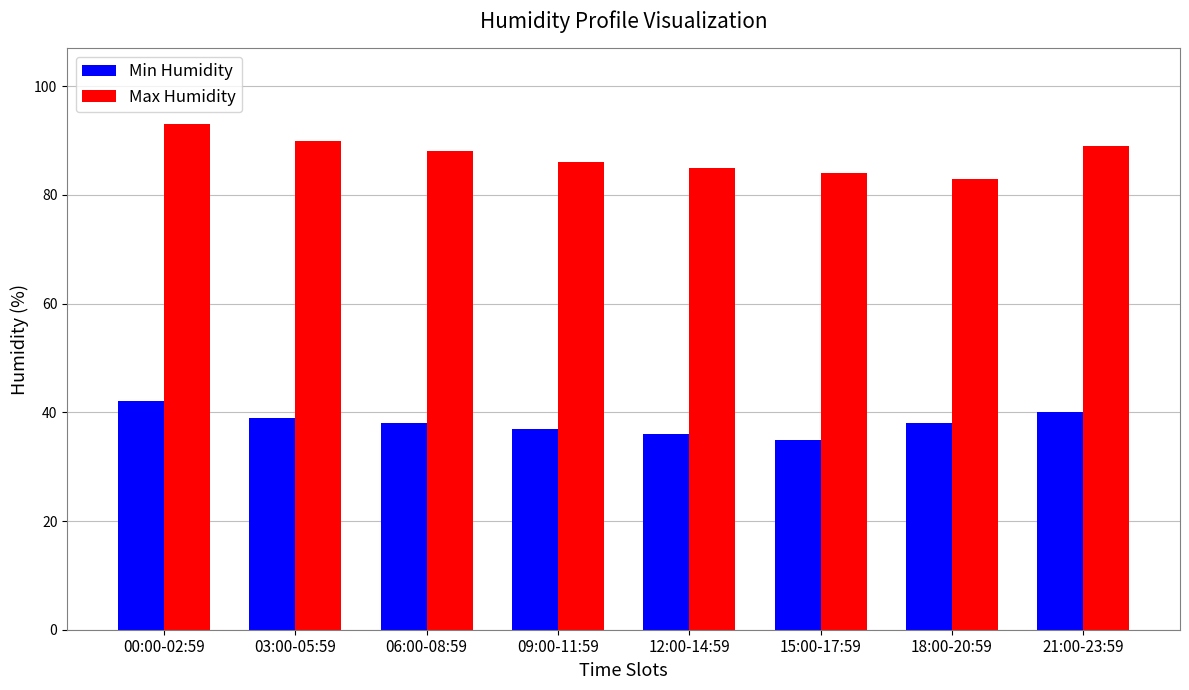

What is the value of the Max Humidity bar at the 8th from the left?

89